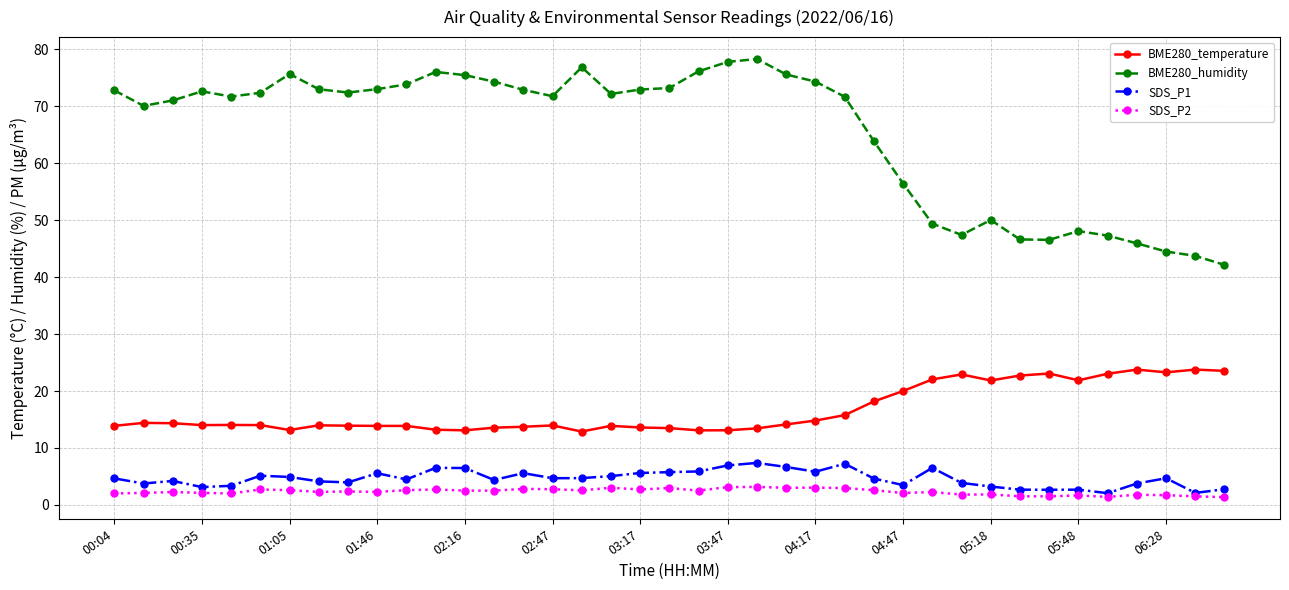

Which series has the largest total across all categories?

BME280_humidity